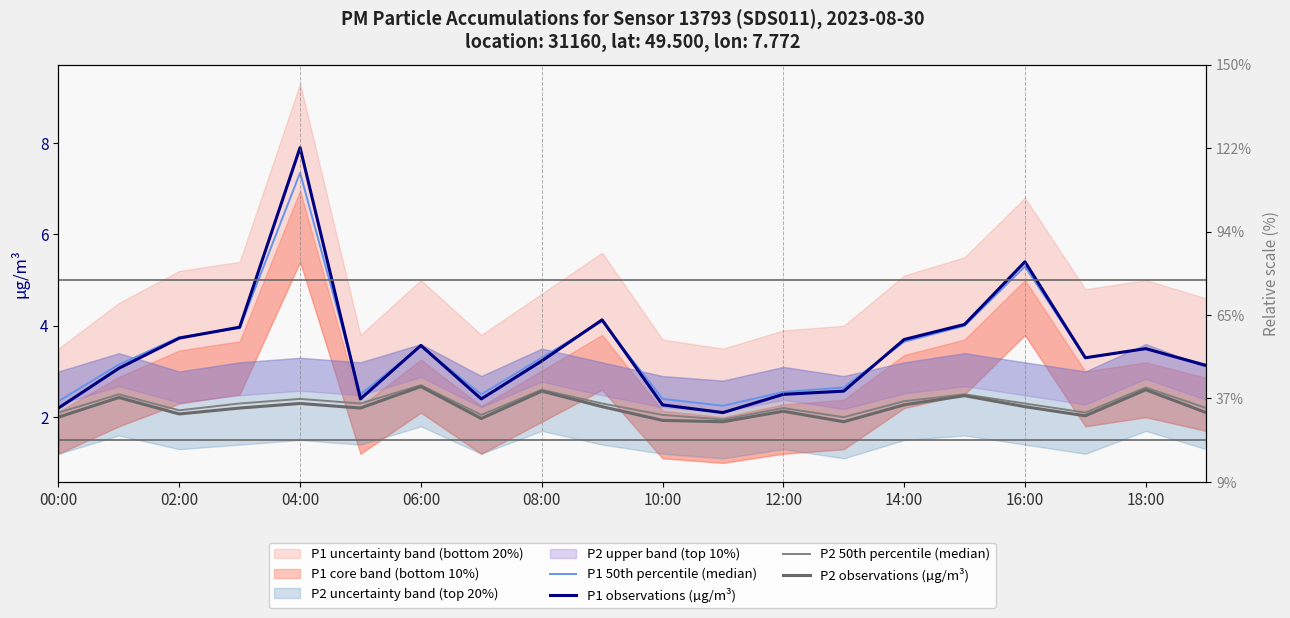

How many categories are shown in the chart?

20